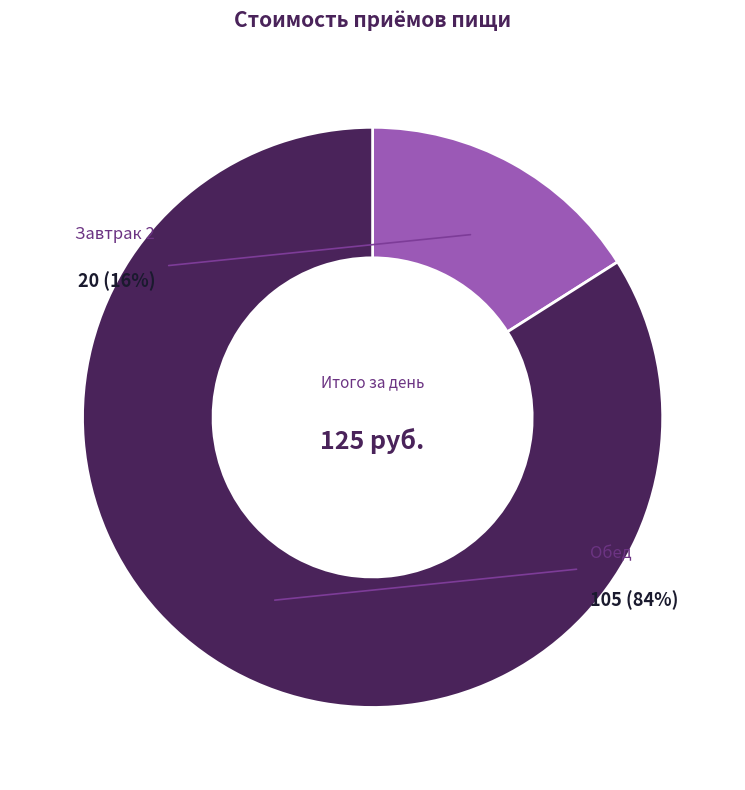

What is the change in value from Завтрак 2 to Обед?

+85